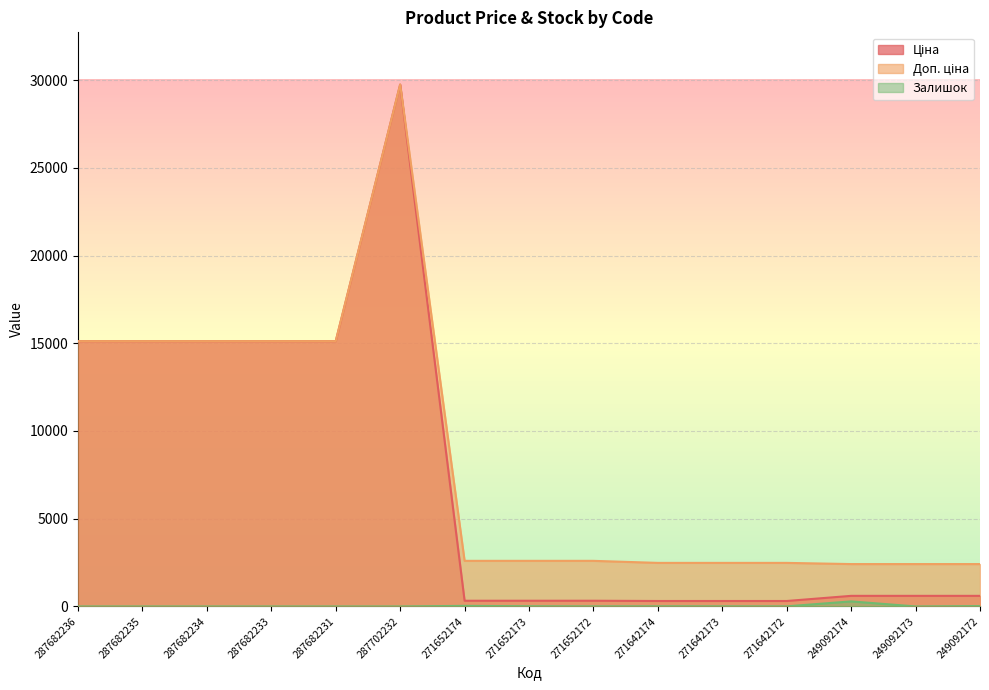

List the series in order of their peak value, lowest first.

Залишок, Ціна, Доп. ціна